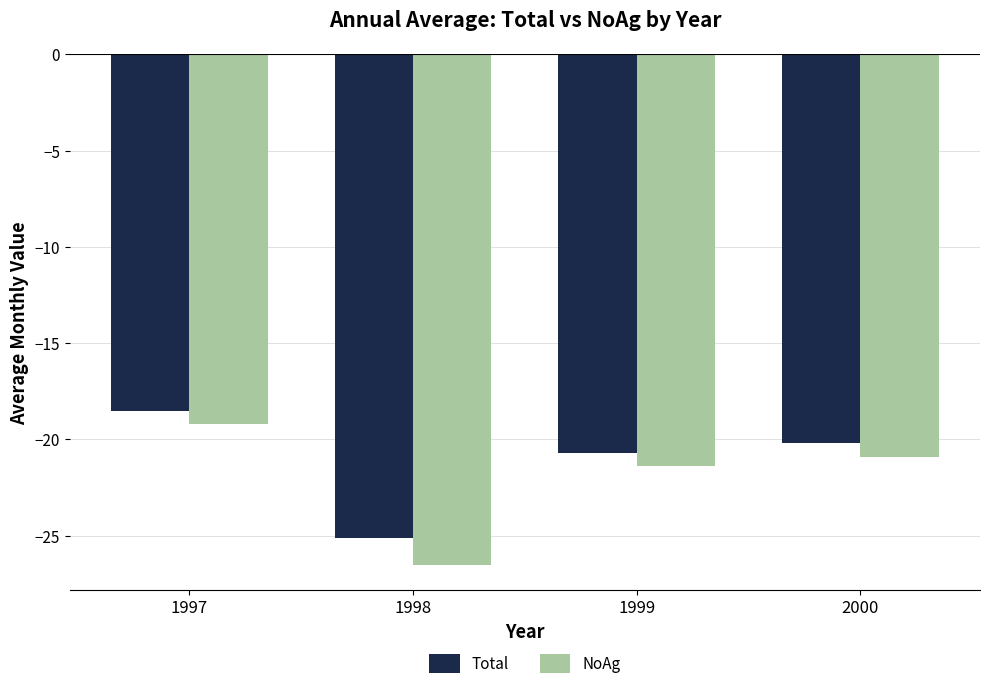

What is the difference between the highest and lowest values at 2000?

0.7